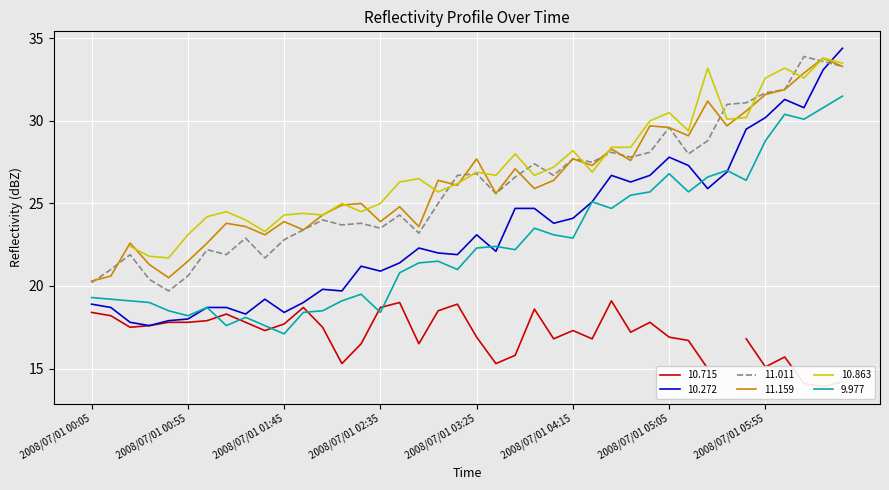

At which label does 11.159 reach its peak?

2008/07/01 06:25